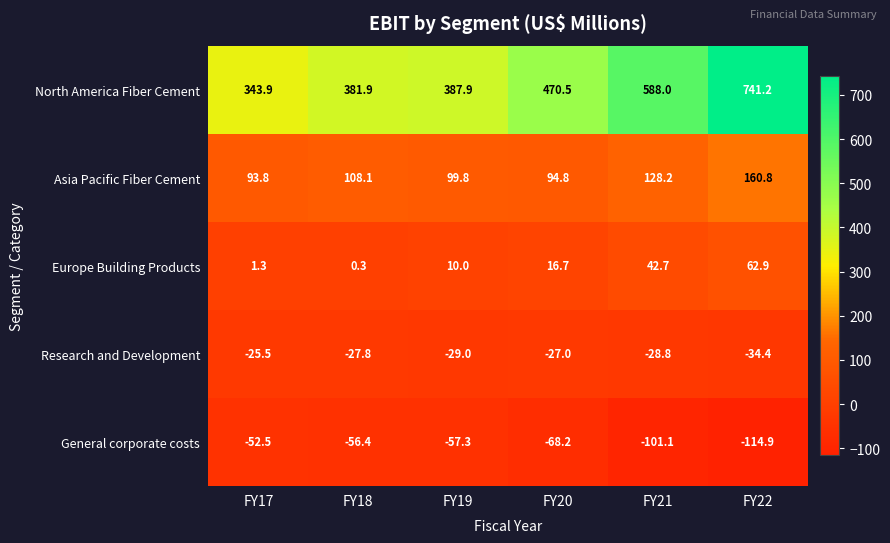

What is the sum of the North America Fiber Cement values at FY17 and FY22?

1085.1